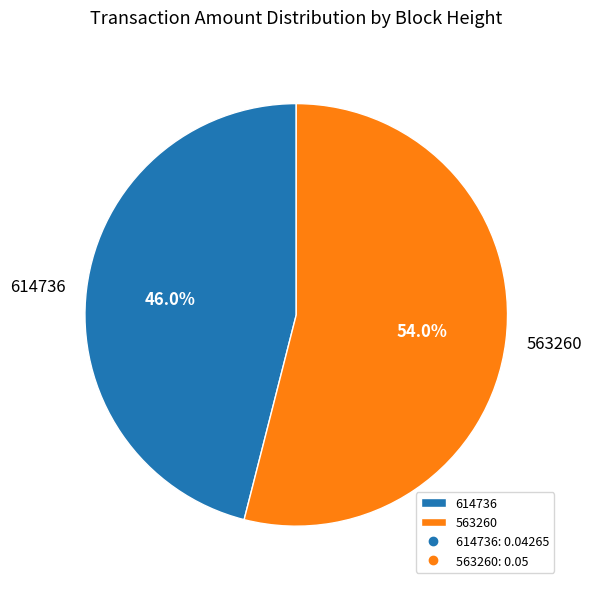

How many segments does this pie chart have?

2